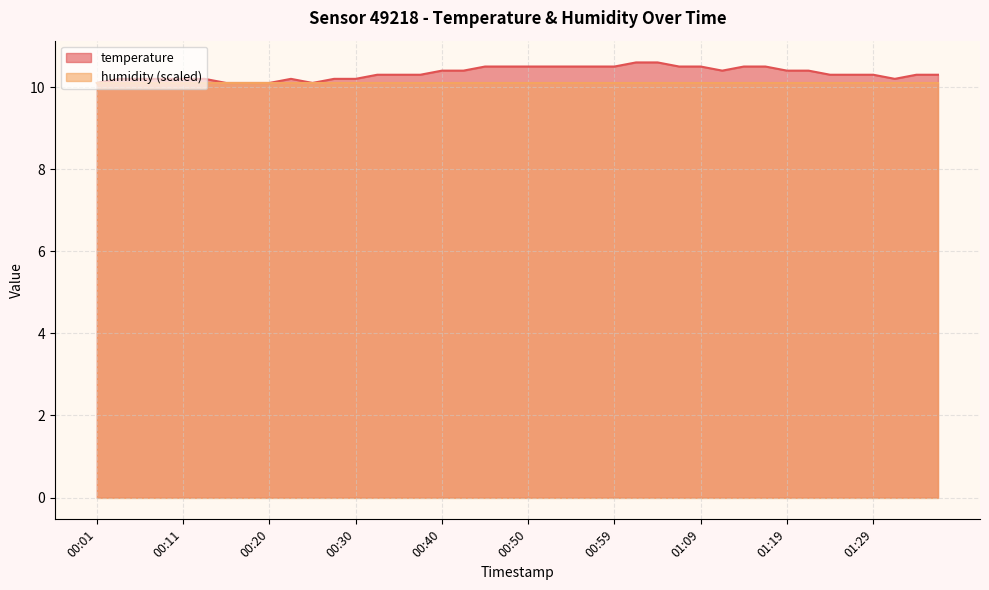

The value at 00:13 is 10.2. True or false?

True